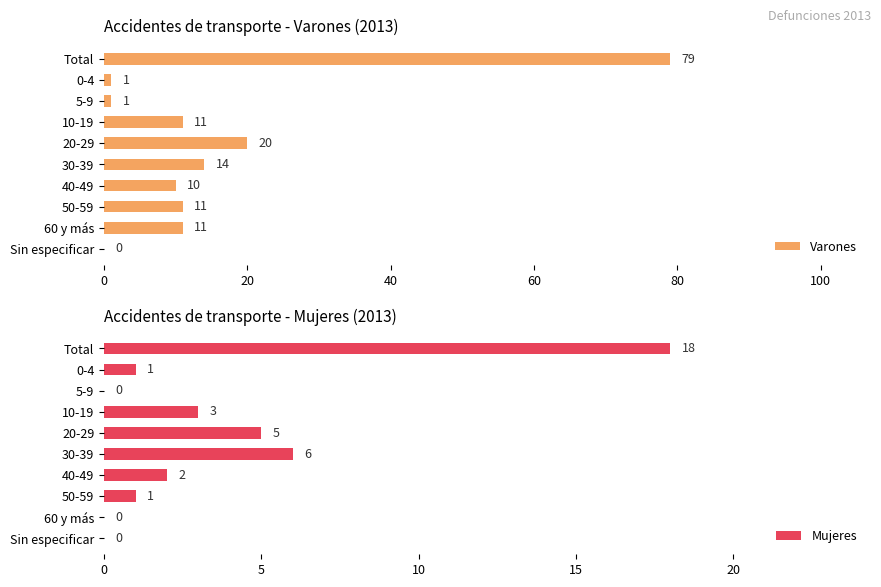

What value does the Varones series have at 60 y más, to the nearest 5?

10